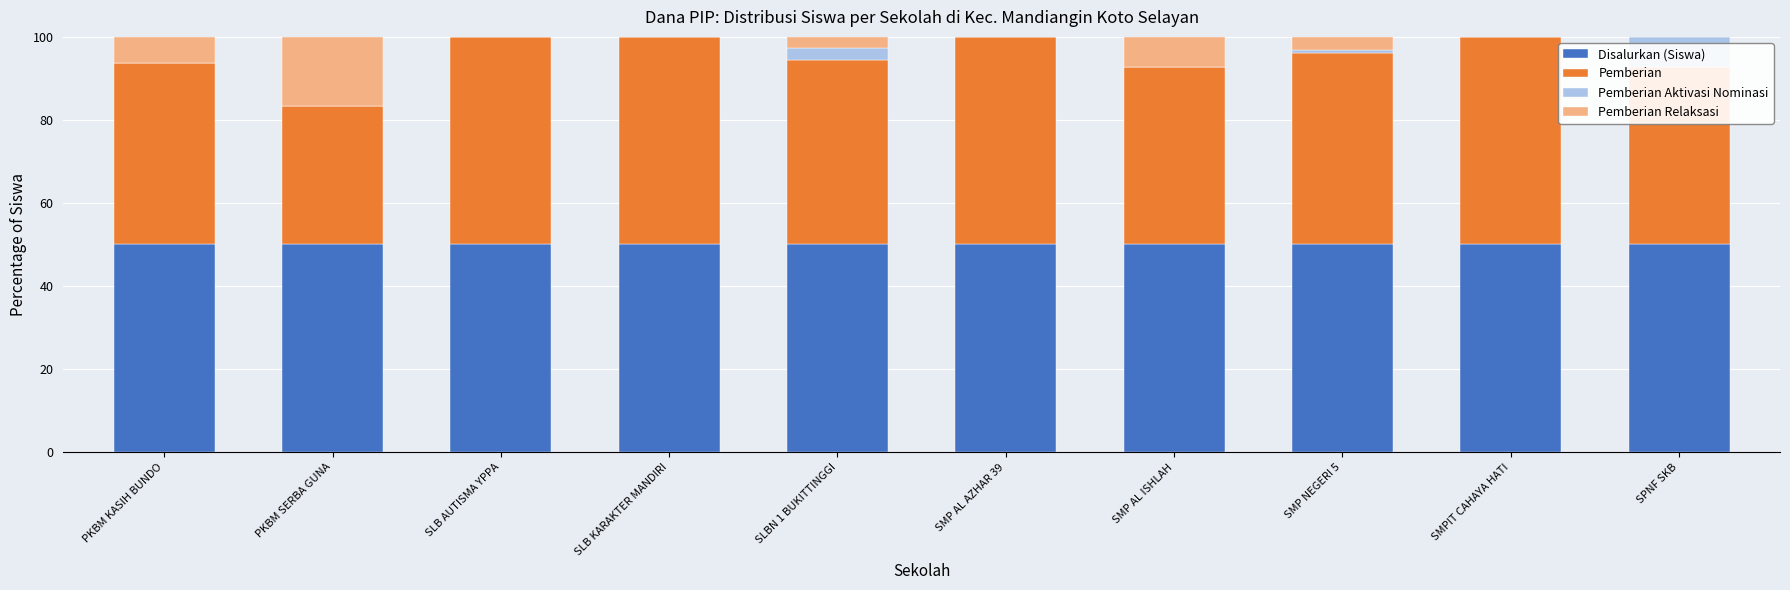

True or false: Disalurkan (Siswa) has a value of 30.0 at SMP AL AZHAR 39.

False